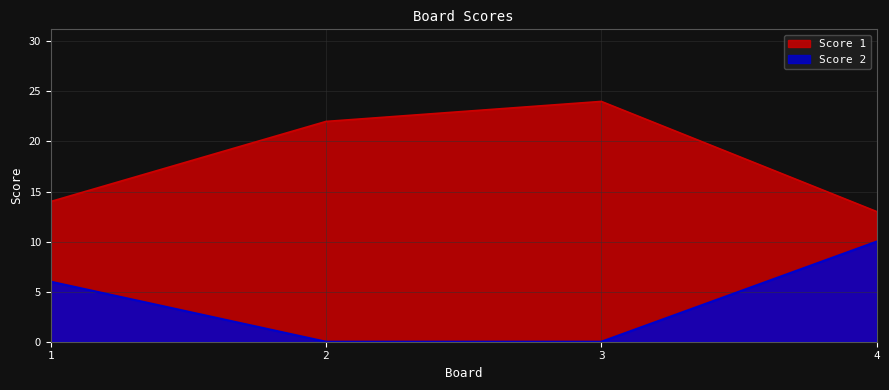

In Score 1, how many points are higher than both neighbors (excluding endpoints)?

1